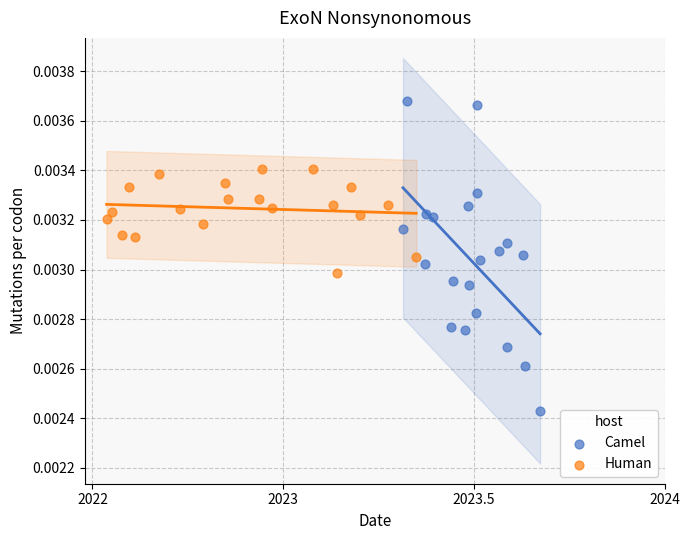

Which series contains the highest Y value?

Camel